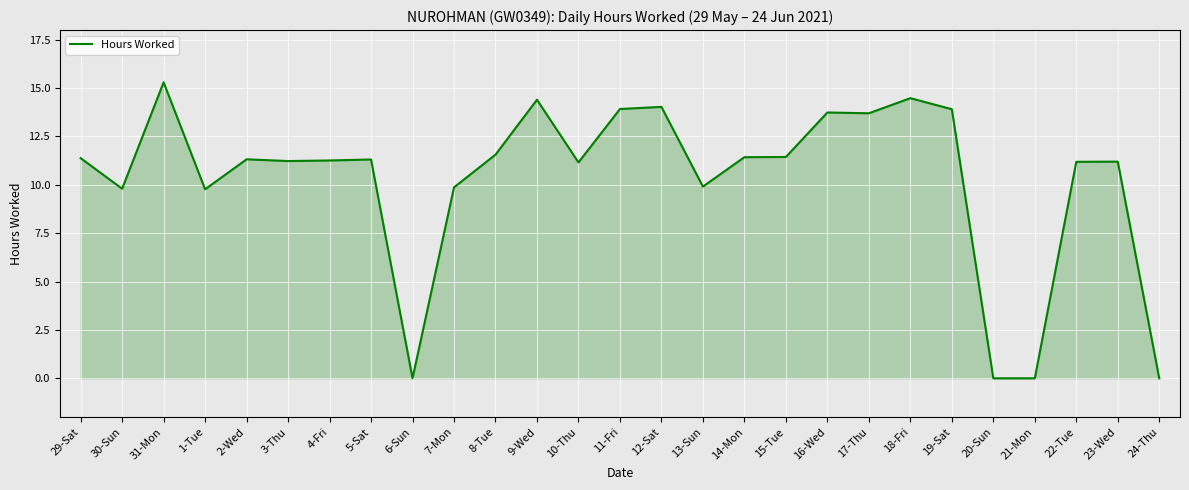

At which label does the data first exceed 11?

29-Sat